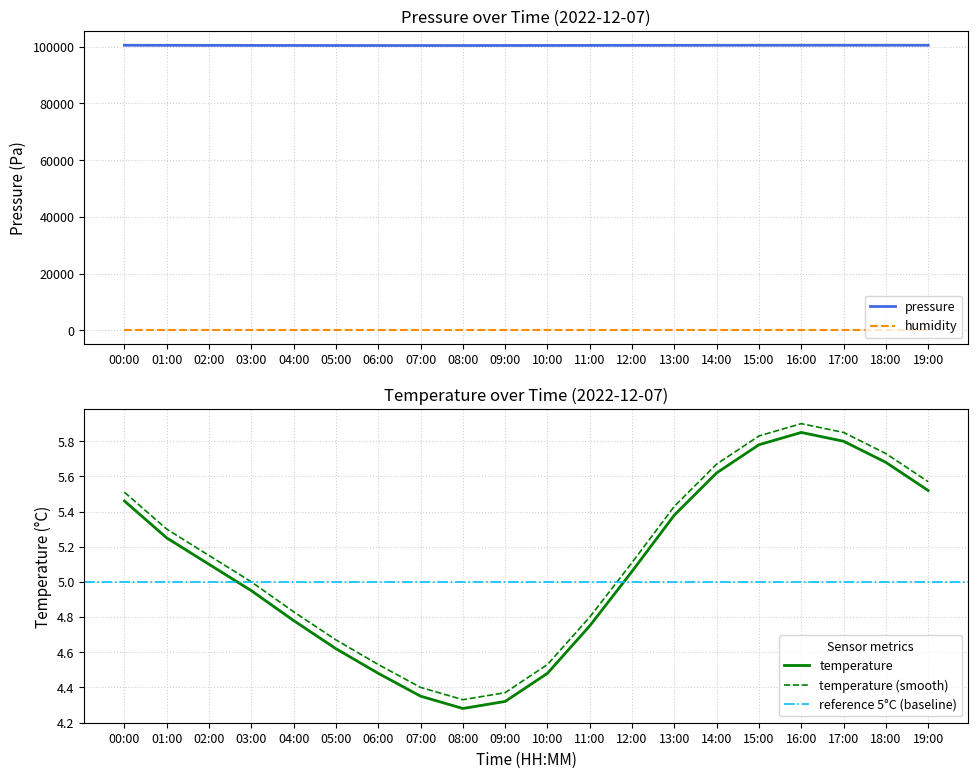

How many interior local peaks does the pressure series have?

1